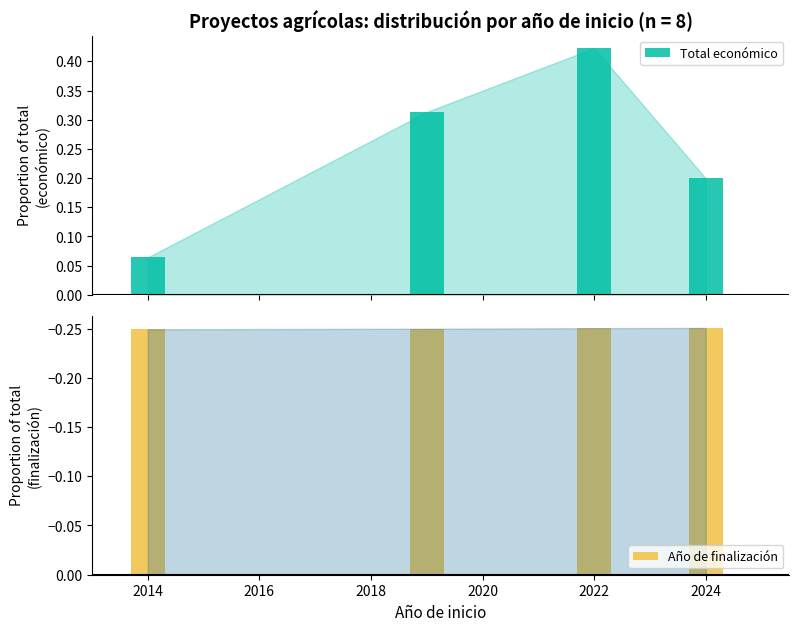

Rank the series at 2014 from highest to lowest value.

Total económico, Año de finalización